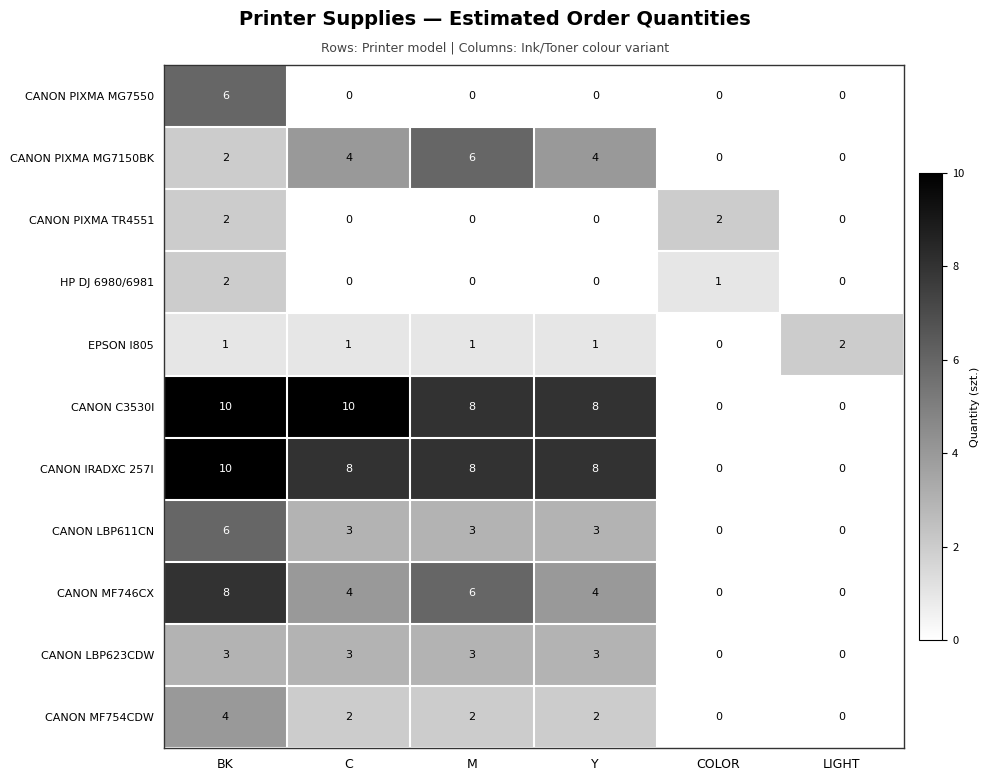

How many CANON PIXMA TR4551 values are between 0 and 2?

6